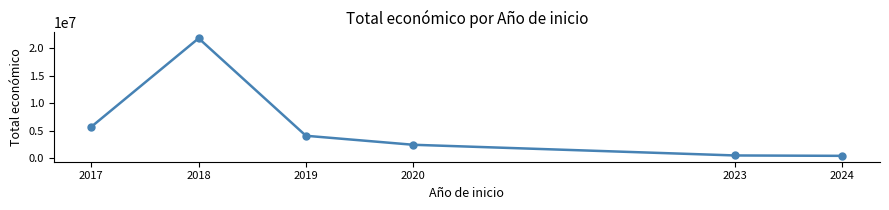

How many values are below 4108253?

3